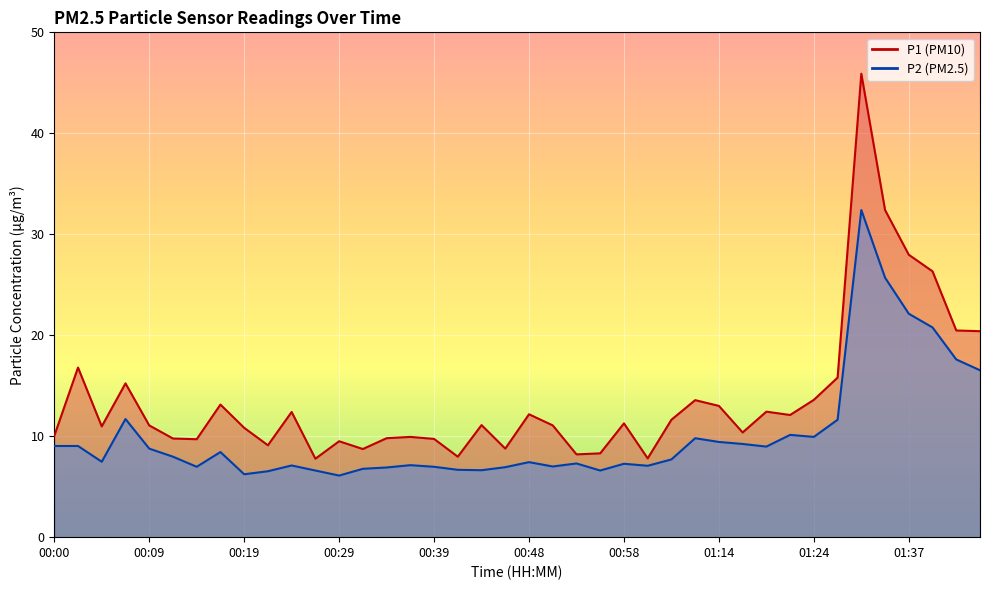

List the labels in order of P1 value, smallest first.

00:26, 01:01, 00:41, 00:53, 00:56, 00:31, 00:46, 00:22, 00:29, 00:14, 00:39, 00:12, 00:34, 00:36, 00:00, 01:17, 00:19, 00:05, 00:09, 00:51, 00:43, 00:58, 01:03, 01:22, 00:48, 00:24, 01:19, 01:14, 00:17, 01:08, 01:24, 00:07, 01:26, 00:02, 01:44, 01:42, 01:39, 01:37, 01:34, 01:32